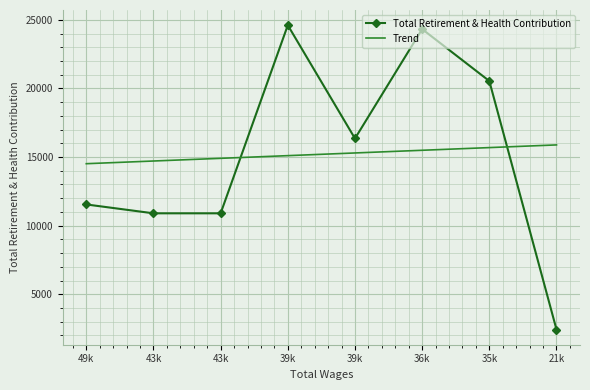

What is the greatest value displayed?

24605.0